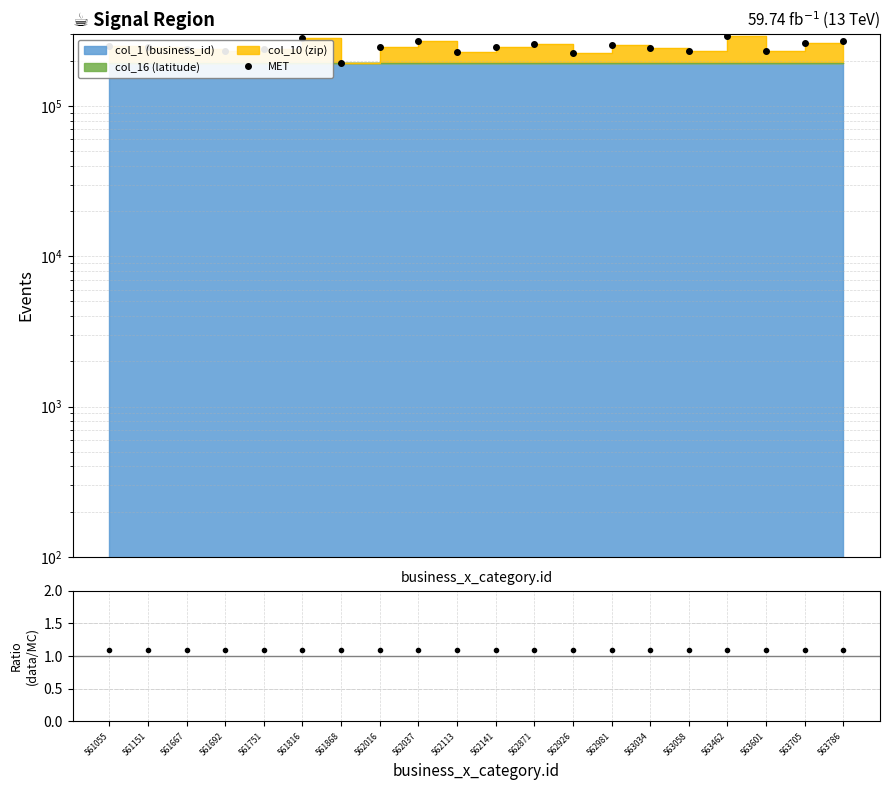

At which category does MET reach its first local valley?

561692